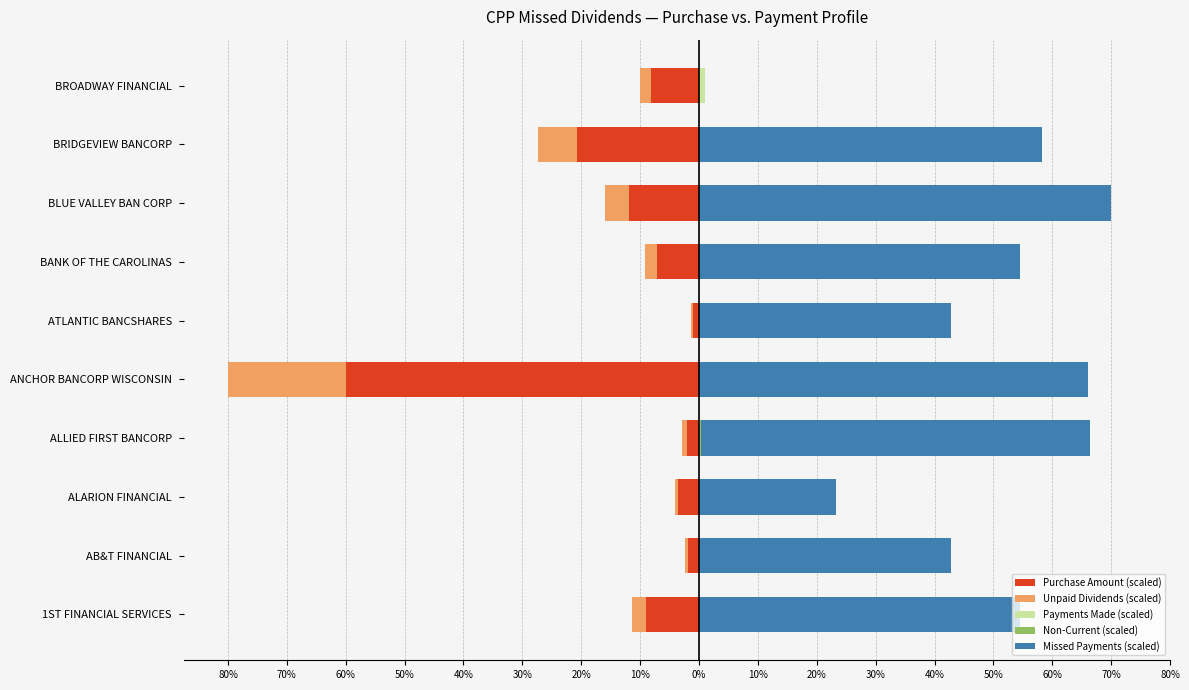

How many bars are there in total?

50